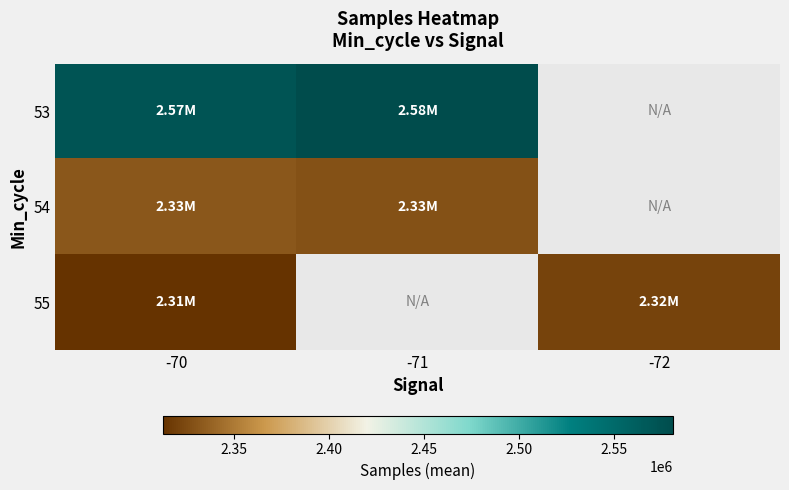

Read the 53 value at -70.

2571849.0